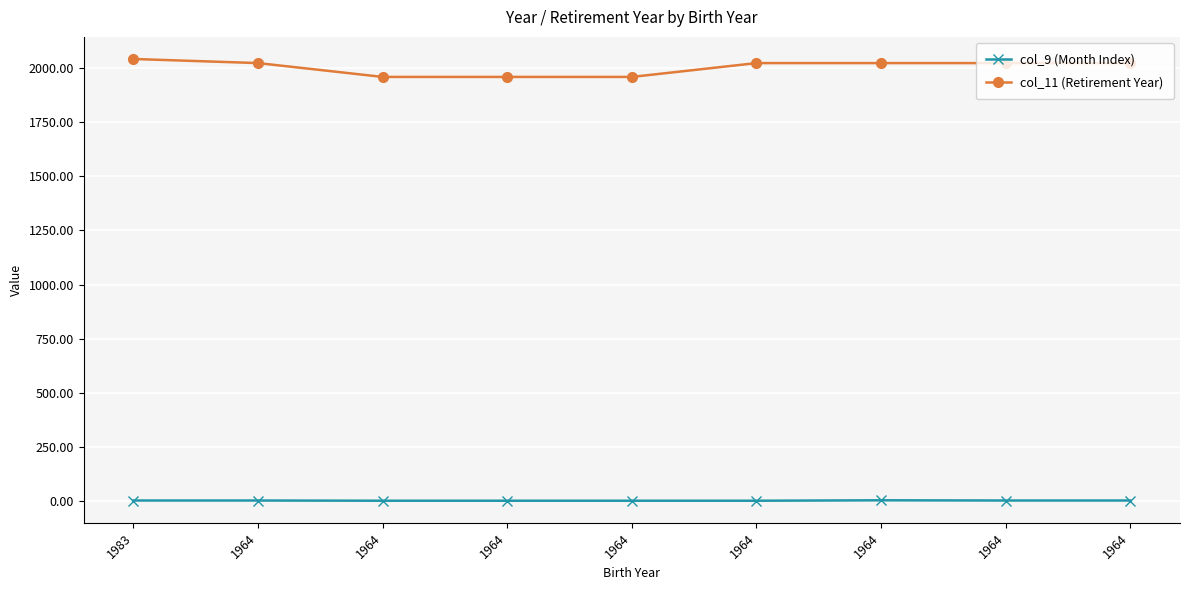

Reading right to left, list all the values displayed in this chart.

col_9 (Month Index): 1	1	2	0	0	0	0	1	1
col_11 (Retirement Year): 2024	2024	2024	2024	1960	1960	1960	2024	2043